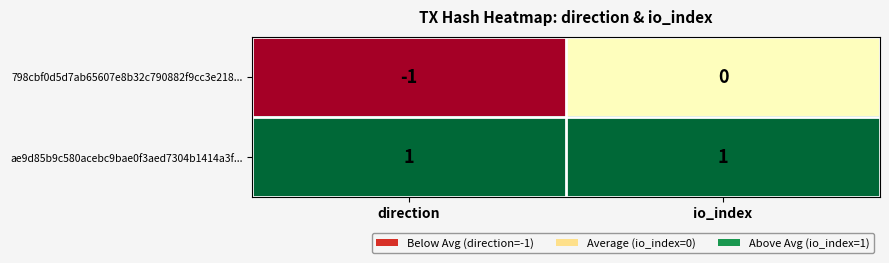

Which category has the lowest value in the 798cbf0d5d7ab65607e8b32c790882f9cc3e218... series?

direction